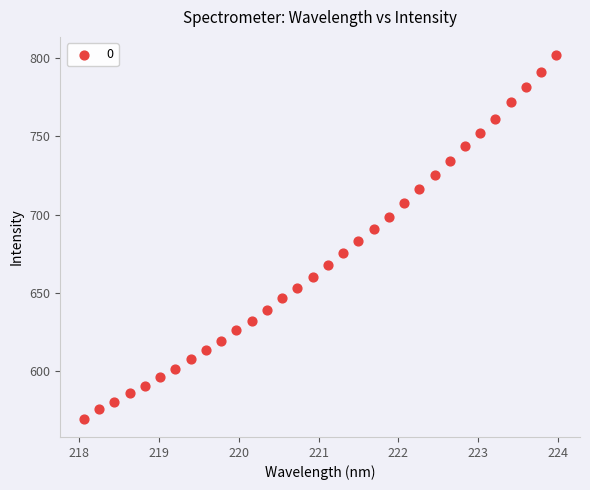

What is the range of X values (max minus min)?

5.9